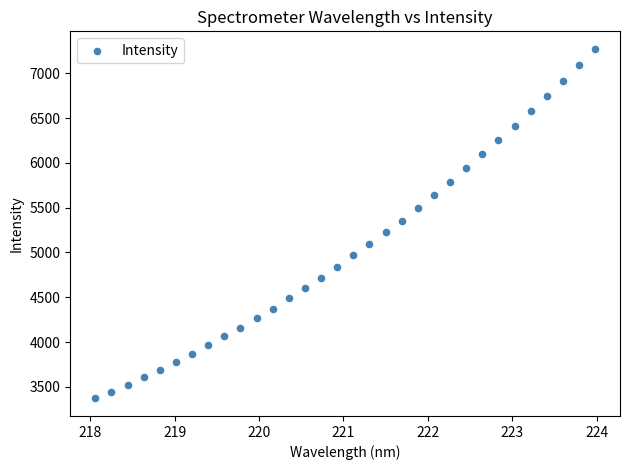

What is the range of X values (max minus min)?

5.9